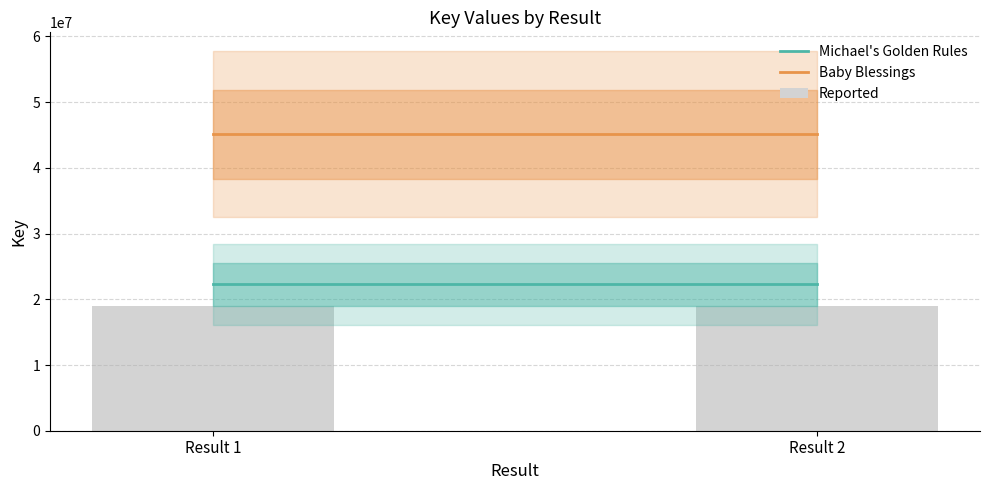

At which category is the sum across all series the highest?

Result 1